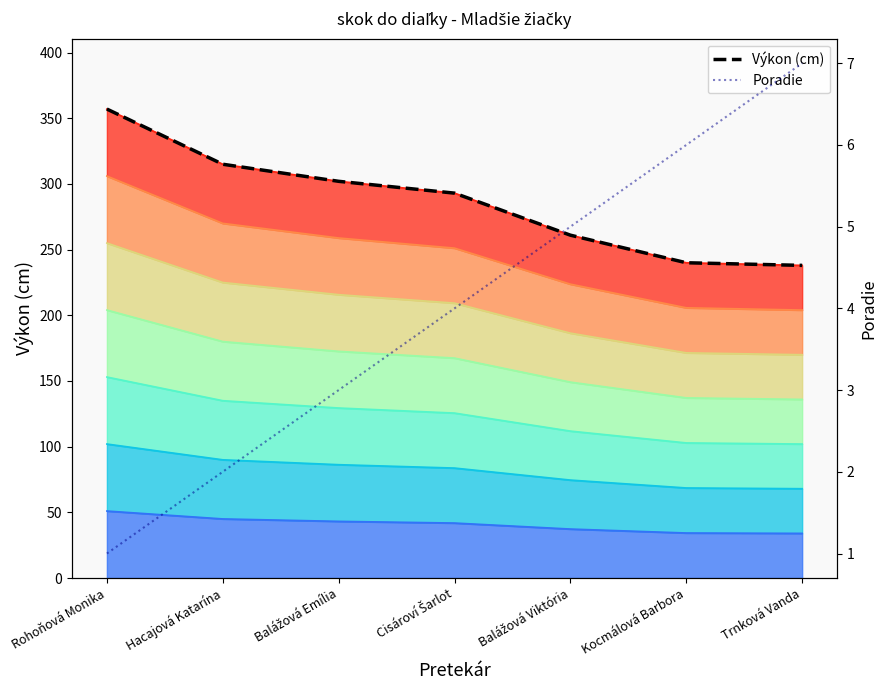

The Poradie series shows 7 at Trnková Vanda. True or false?

True